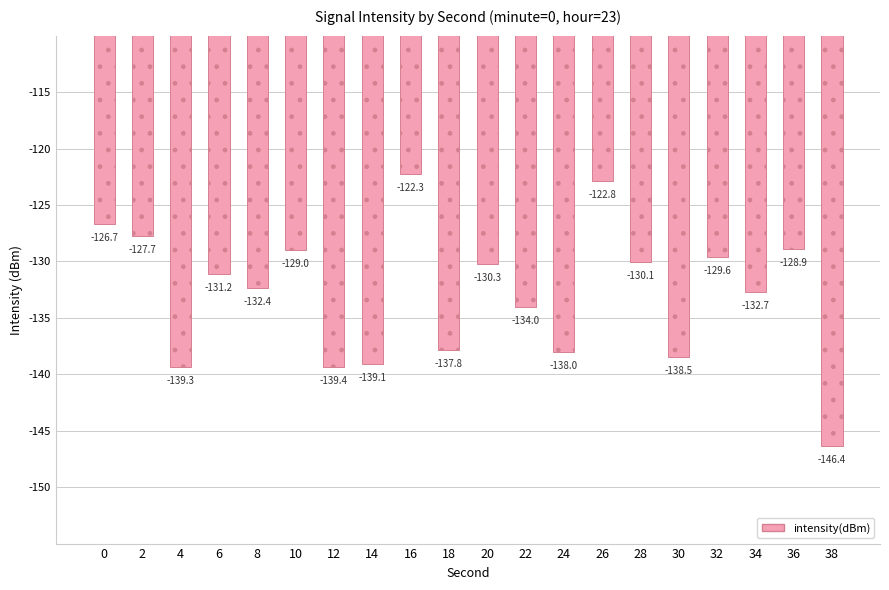

Is it true that the value at 32 is -129.6?

True